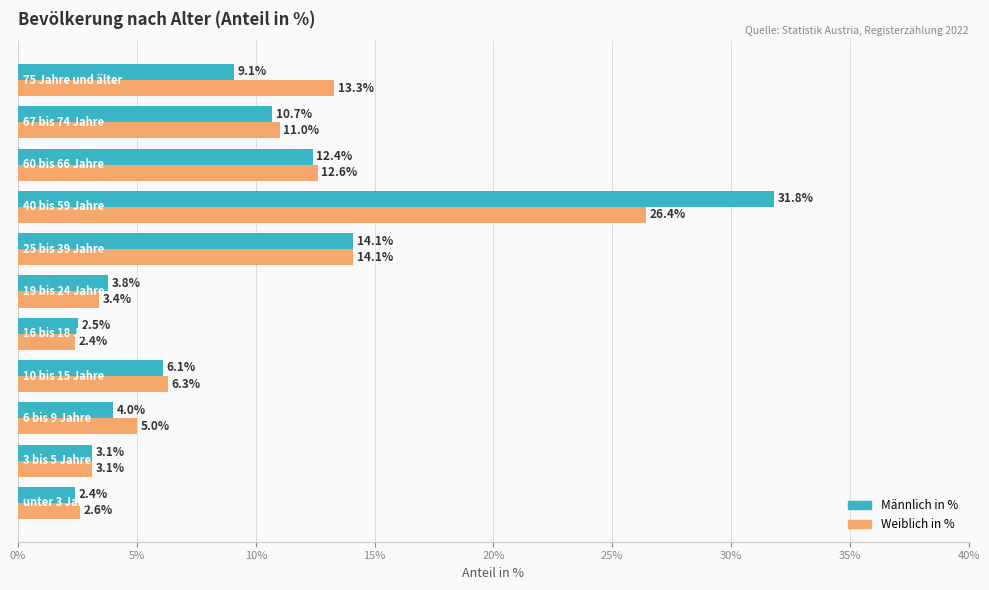

What is the average value of the Weiblich in % series?

9.1